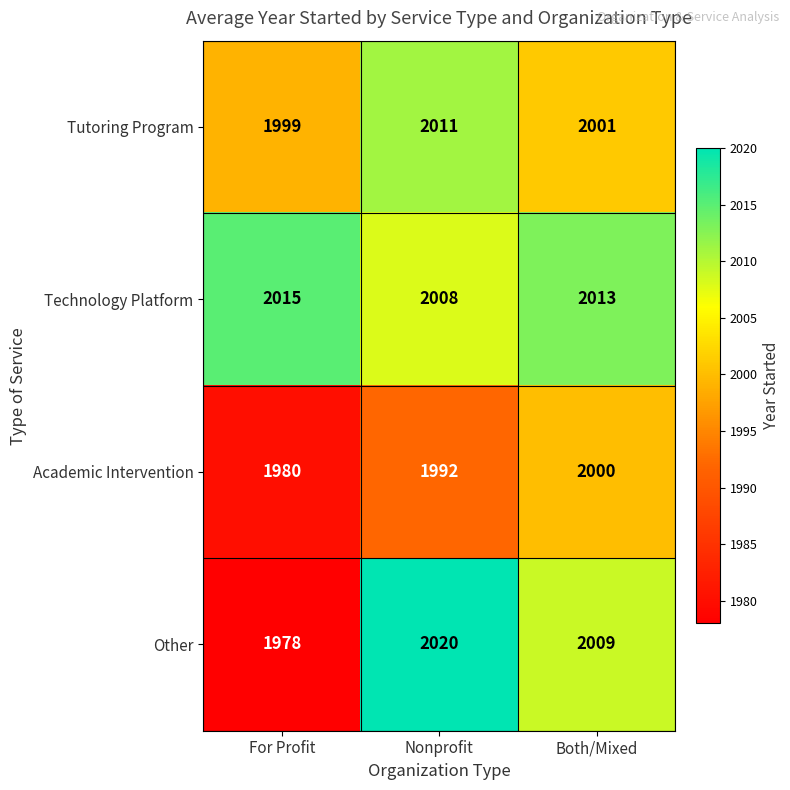

Reading right to left, what are all the values shown in this chart?

Tutoring Program: 2001	2011	1999
Technology Platform: 2013	2008	2015
Academic Intervention: 2000	1992	1980
Other: 2009	2020	1978